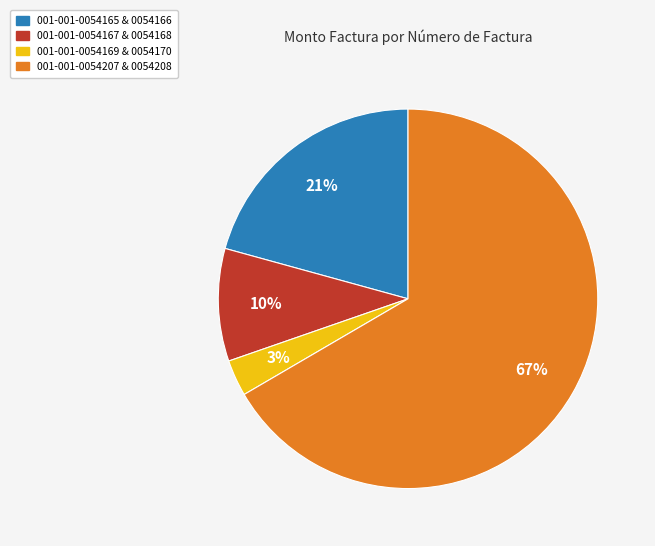

To the nearest percent, what is the combined percentage of 001-001-0054167 & 0054168 and 001-001-0054169 & 0054170?

13%